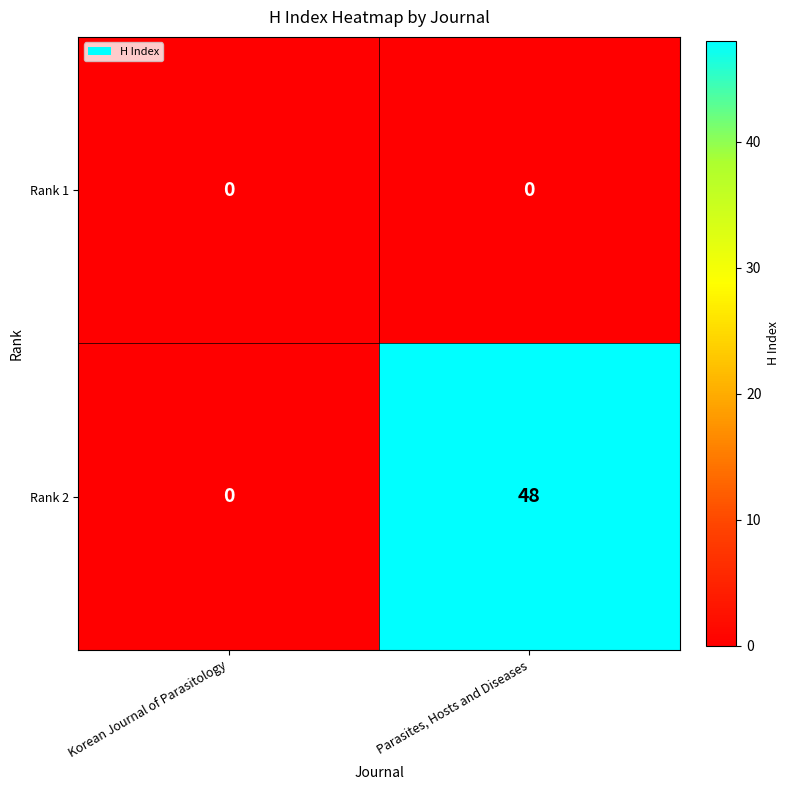

What is the sum of the Rank 2 values at Korean Journal of Parasitology and Parasites, Hosts and Diseases?

48